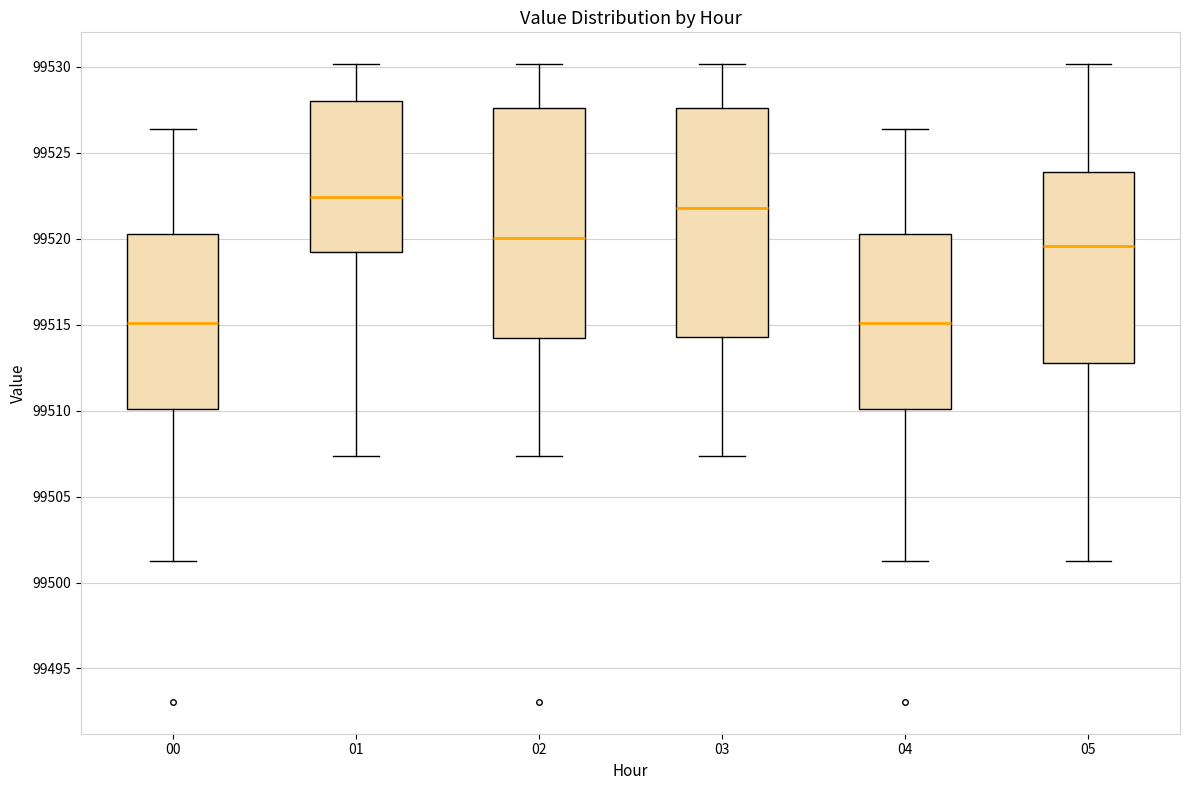

Reading left to right, read every box against the y-axis: the position of its median line, the range the box covers, and the ends of its whiskers. The values are not printed on the chart, so give them approximately, as read against the axis.

00: median 99515.0, box 99510.0 to 99520.5, whiskers 99501.5 to 99526.5
01: median 99522.5, box 99519.0 to 99528.0, whiskers 99507.5 to 99530.0
02: median 99520.0, box 99514.0 to 99527.5, whiskers 99507.5 to 99530.0
03: median 99522.0, box 99514.5 to 99527.5, whiskers 99507.5 to 99530.0
04: median 99515.0, box 99510.0 to 99520.5, whiskers 99501.5 to 99526.5
05: median 99519.5, box 99513.0 to 99524.0, whiskers 99501.5 to 99530.0